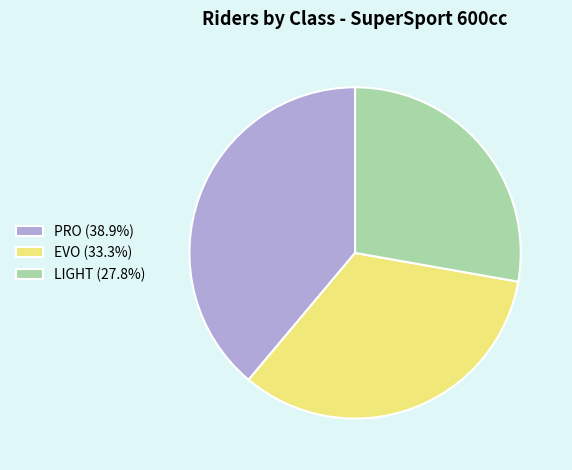

What is the ratio of the value at EVO (33.3%) to the value at LIGHT (27.8%)?

1.2